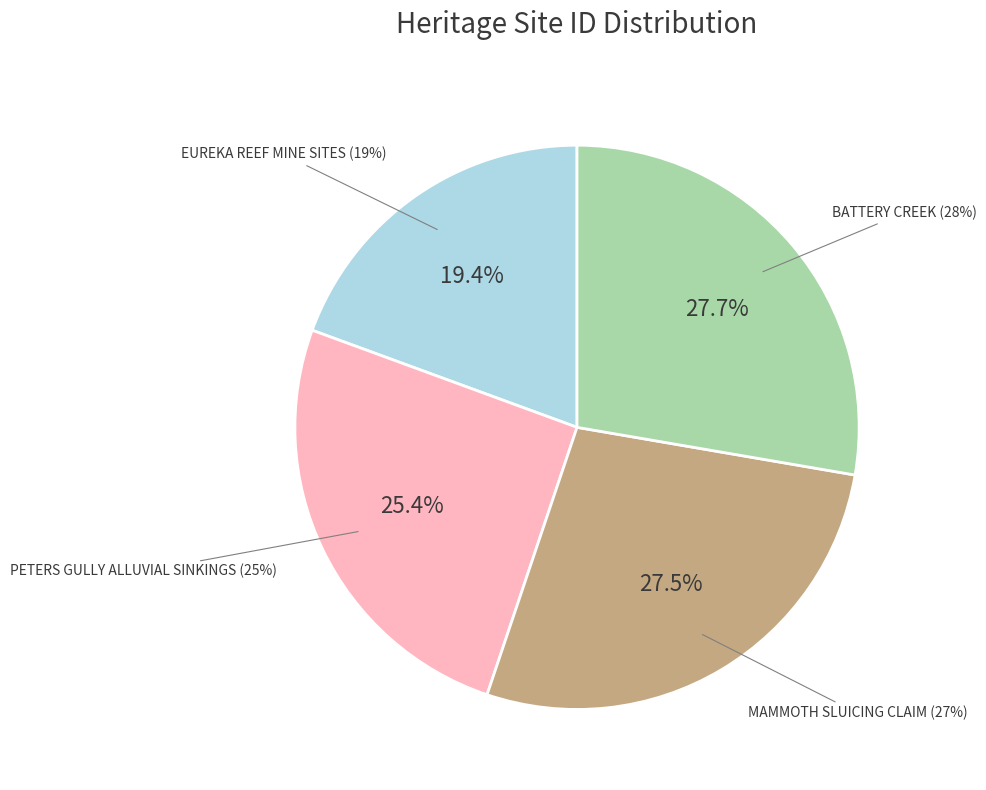

How many segments does this pie chart have?

4